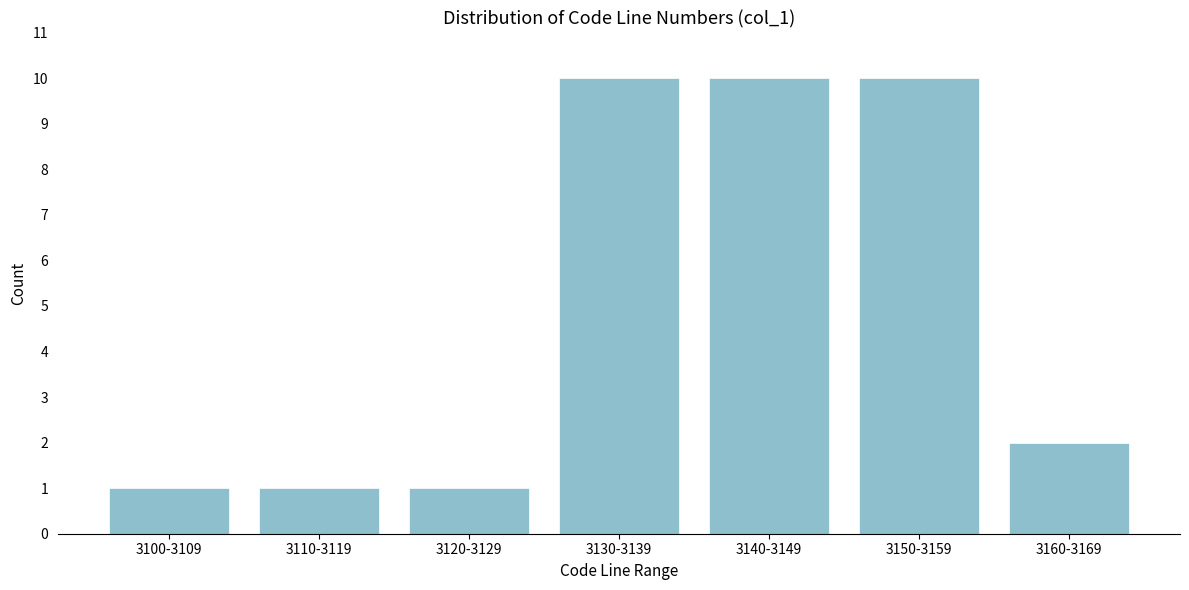

Reading right to left, transcribe all the data shown in this chart.

2	10	10	10	1	1	1